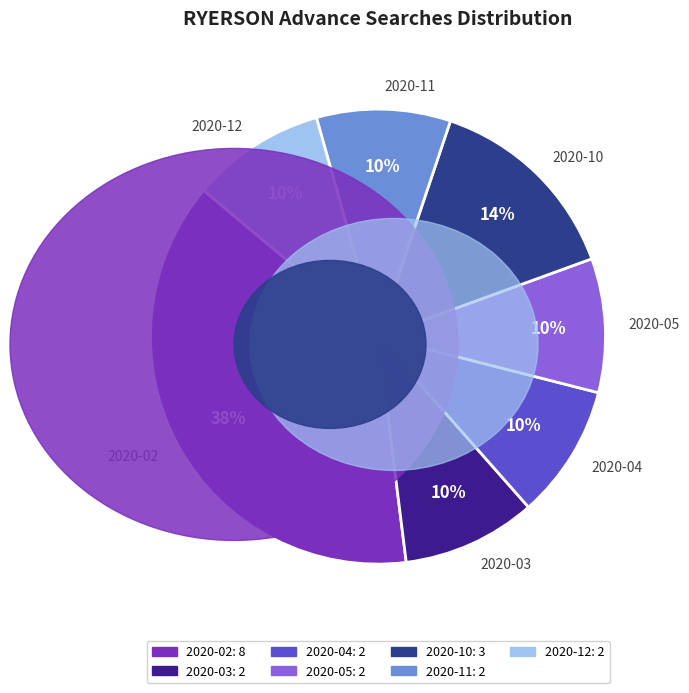

What is the ratio of the value at 2020-04 to the value at 2020-10?

0.7